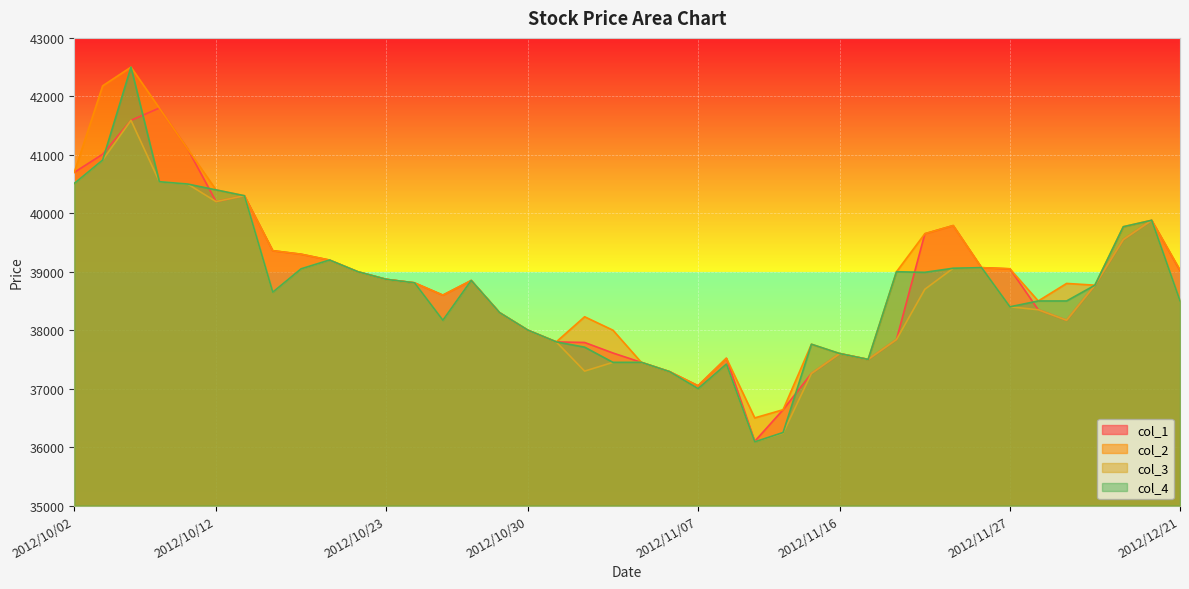

What is the value of the col_1 point at the 4th from the left?

41800